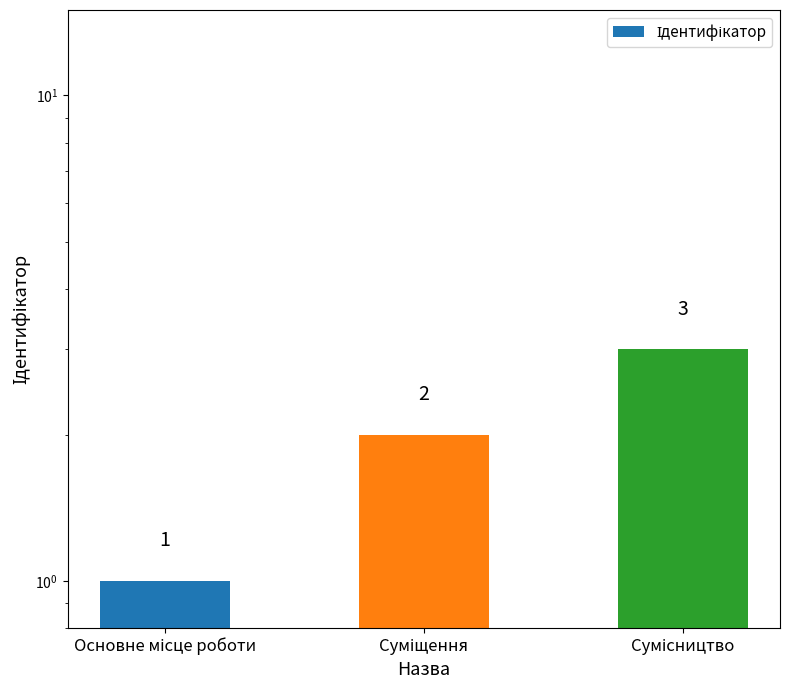

List the labels in order of value, largest first.

Сумісництво, Суміщення, Основне місце роботи